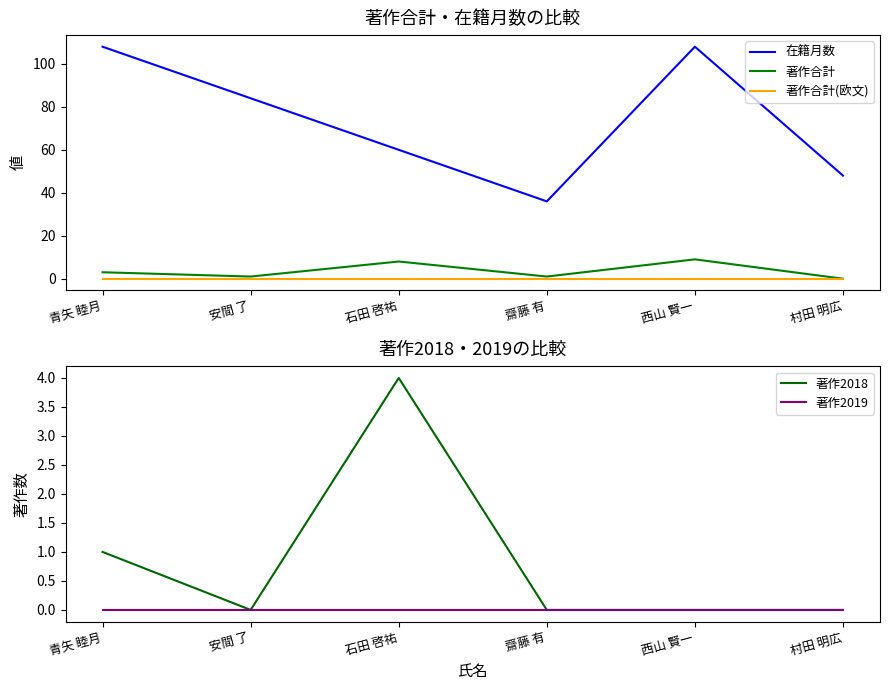

What are all the series names shown in the legend?

在籍月数, 著作合計, 著作合計(欧文), 著作2018, 著作2019